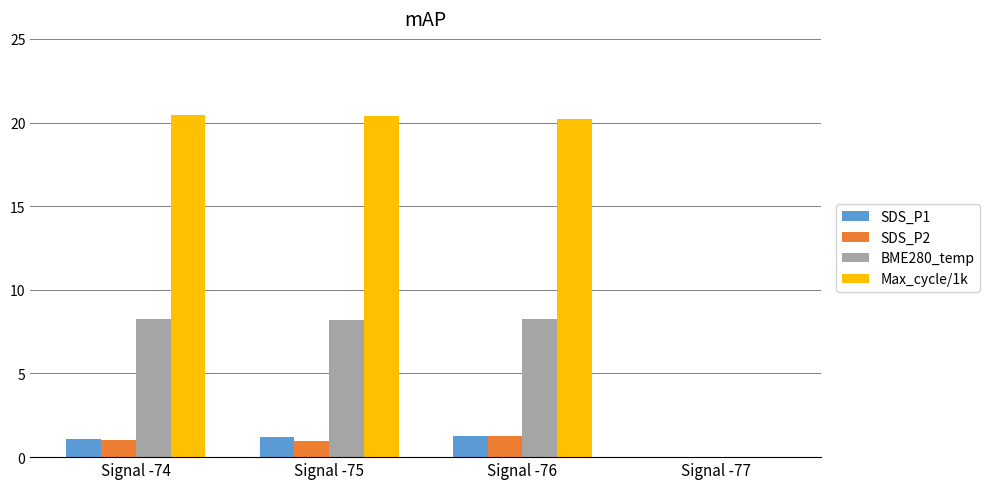

Are the bars horizontal?

No